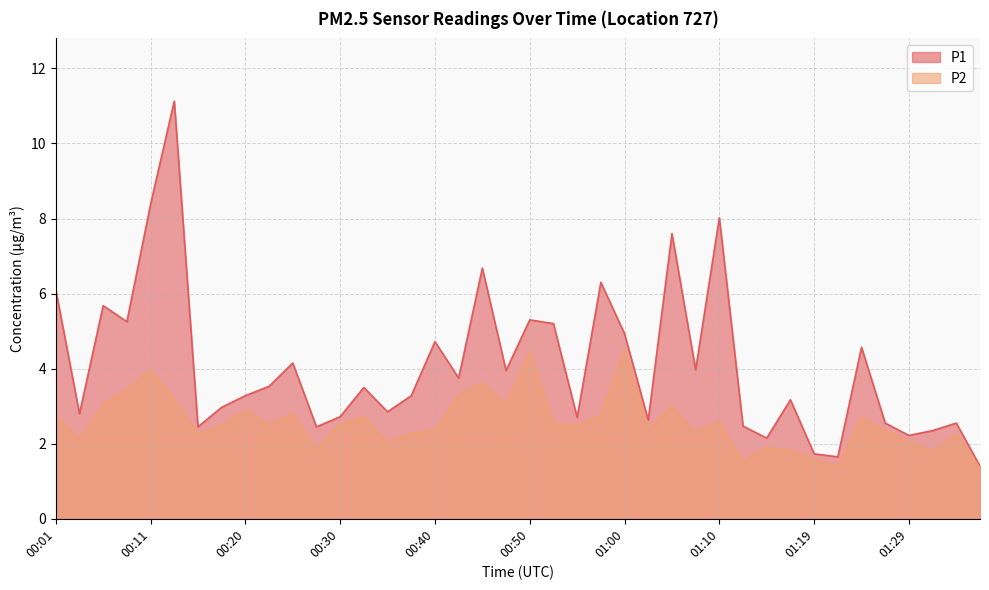

At how many categories does at least one series exceed 5?

11